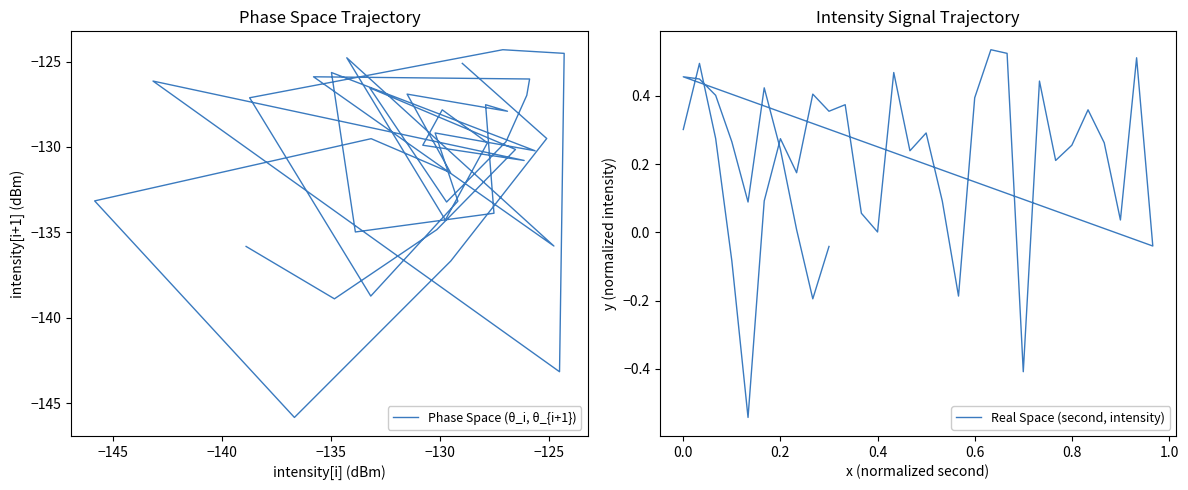

At which label is the value closest to 0?

0.4